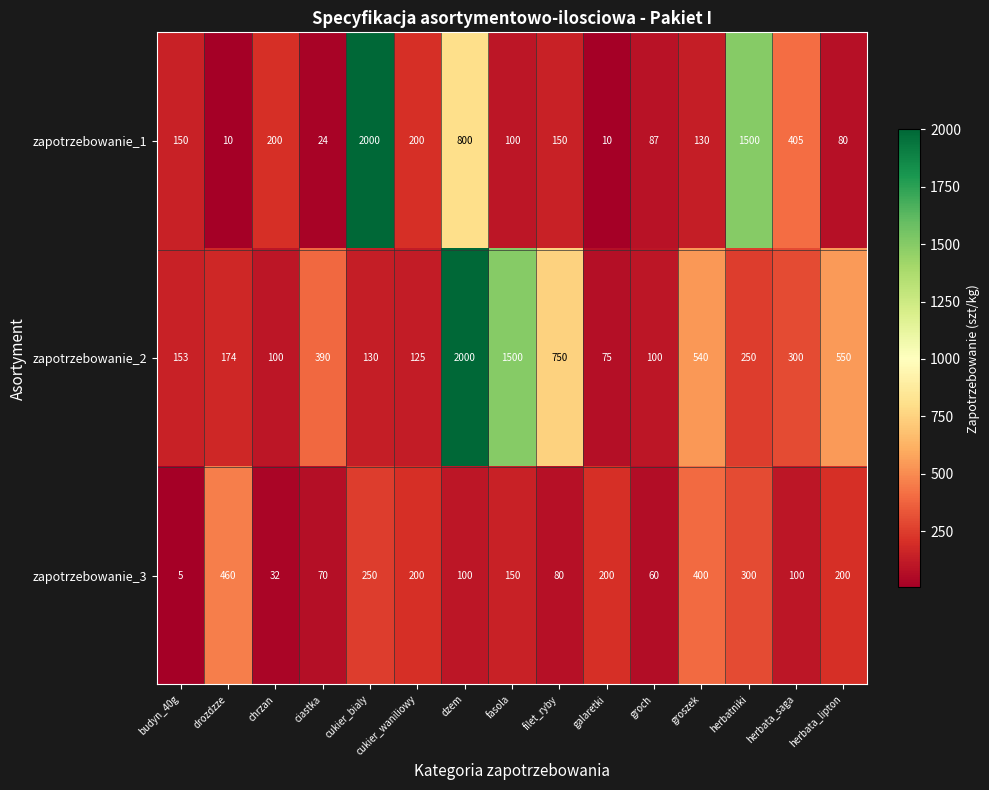

What is the minimum value shown in the chart?

5